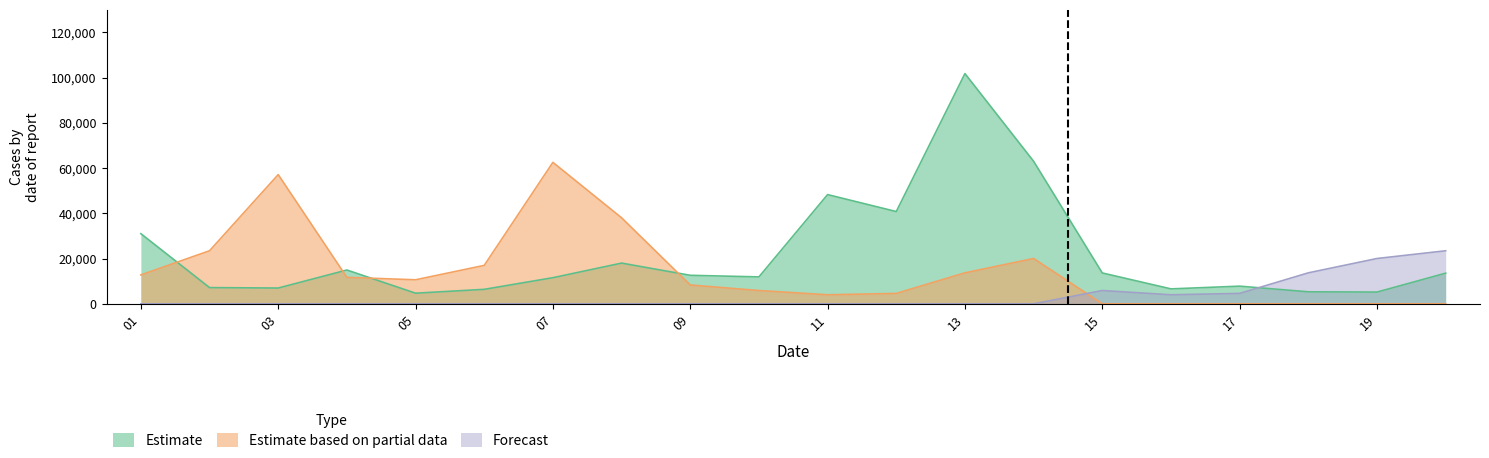

What is the sum of all Forecast values?

71637